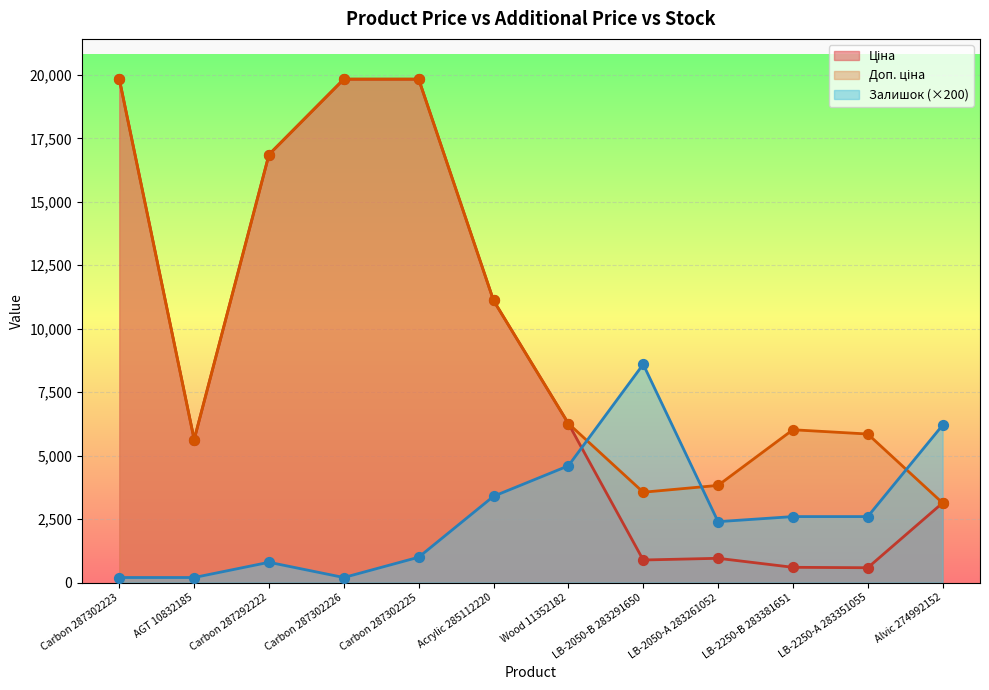

At how many categories does at least one series exceed 17010?

3